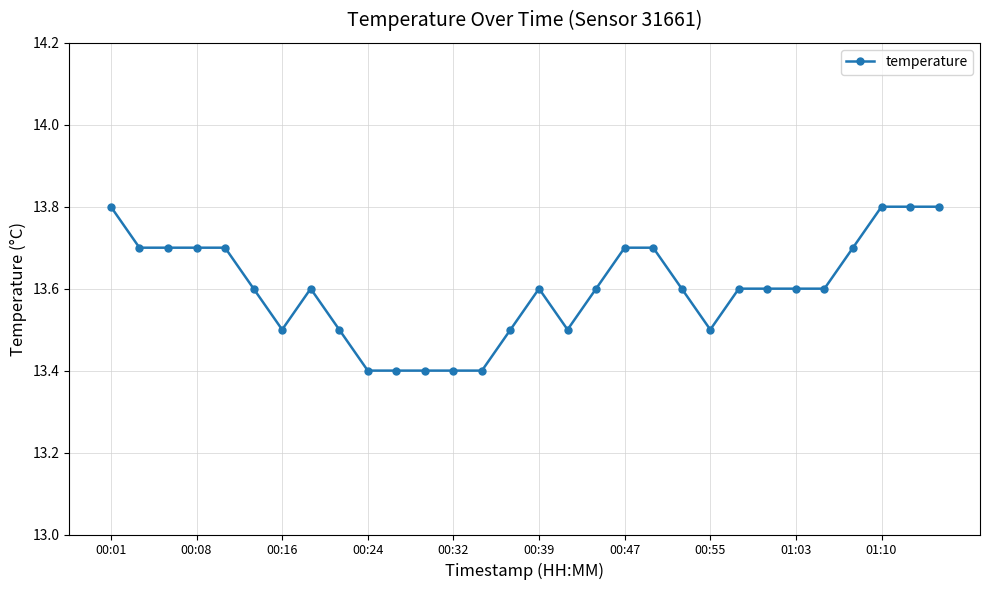

What is the value of the 24th point from the left?

13.6